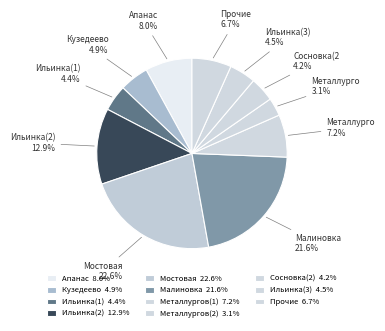

Is there a majority slice in this chart?

No